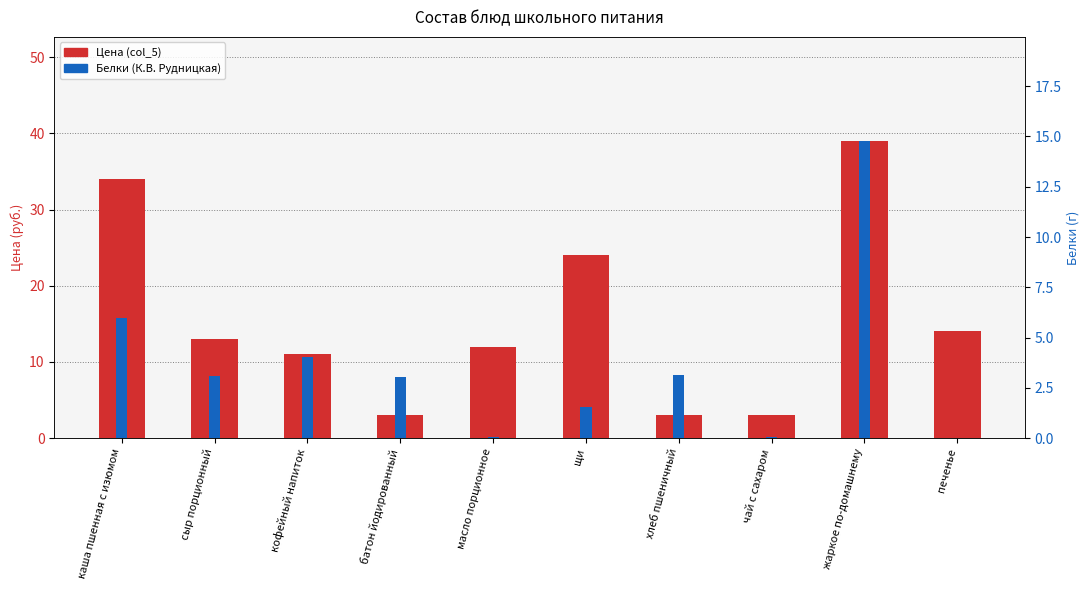

At which label does Белки (К.В. Рудницкая) reach its minimum?

печенье